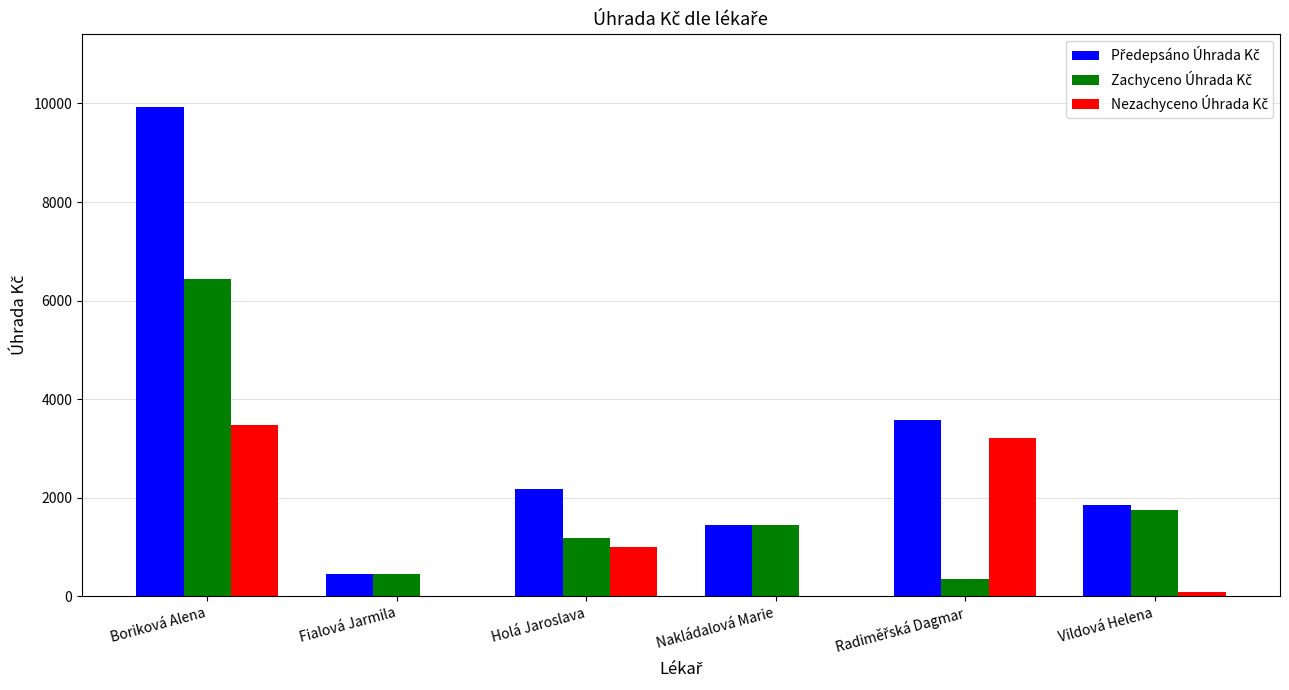

How many categories are shown in the chart?

6